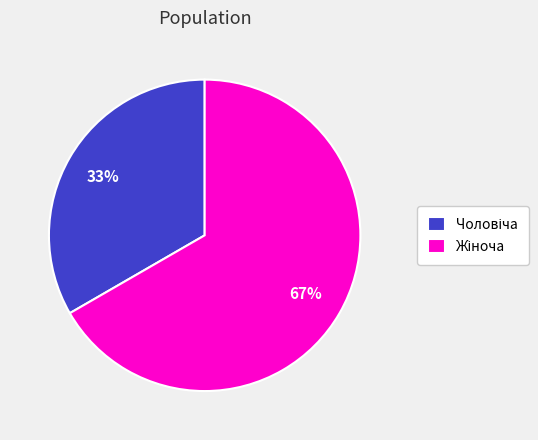

Is there any slice that represents more than half of the pie?

Yes